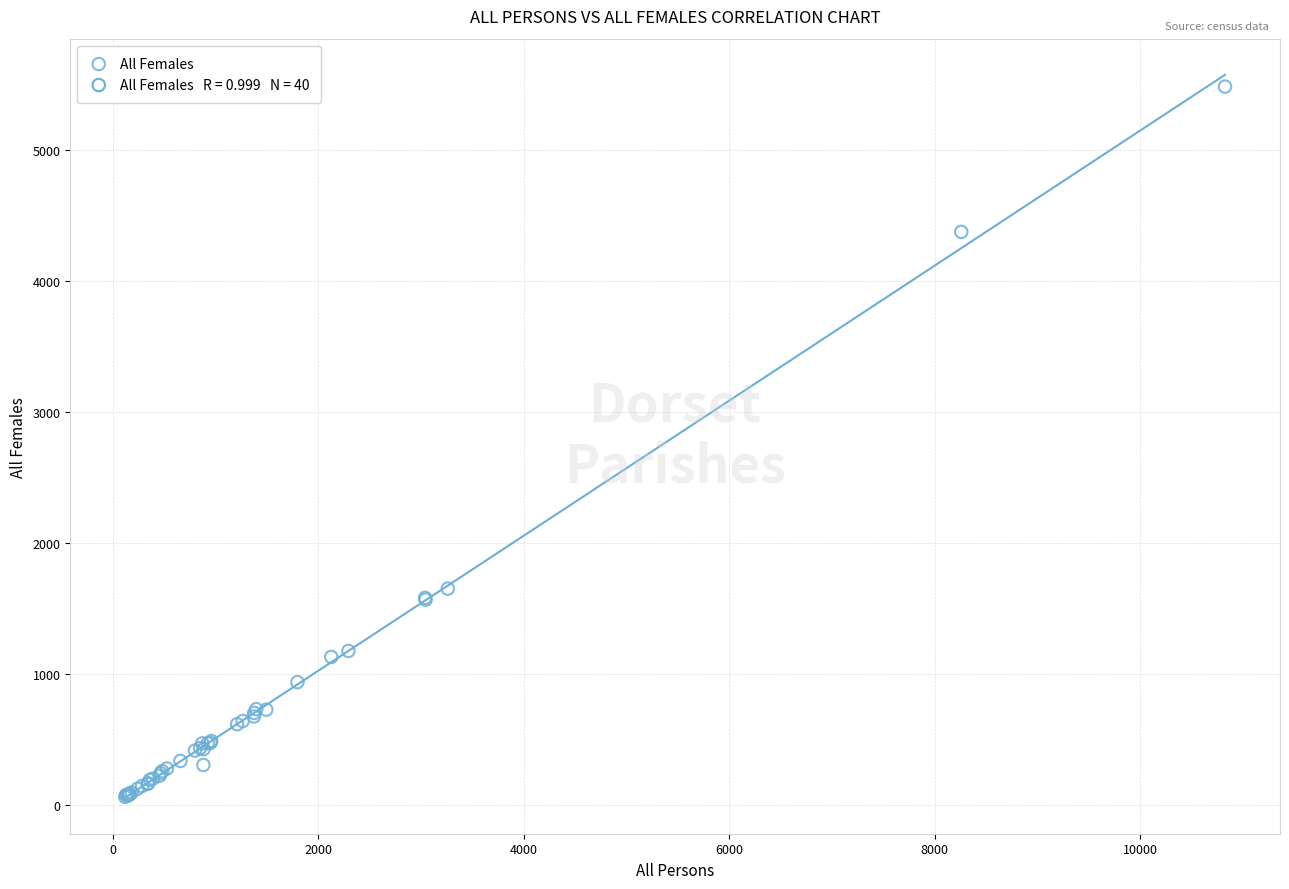

What Y value in the scatter plot is closest to 2773?

1653